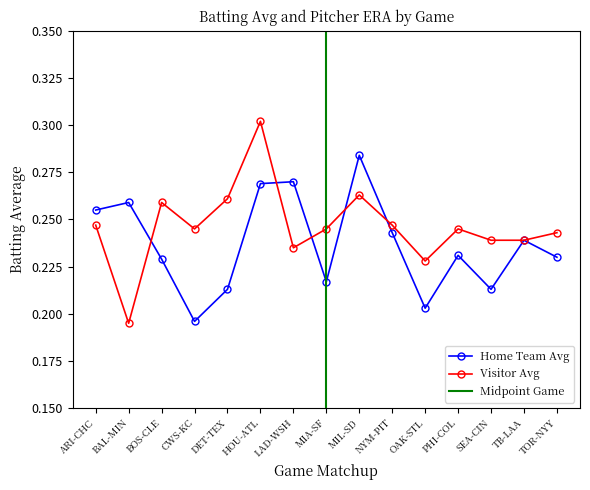

What is the sum of all Home Team Avg values?

3.6